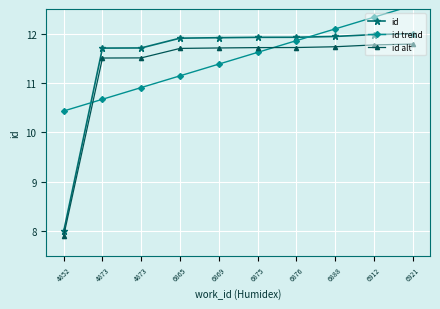

Which series changed the most between 4873 and 6876?

id trend